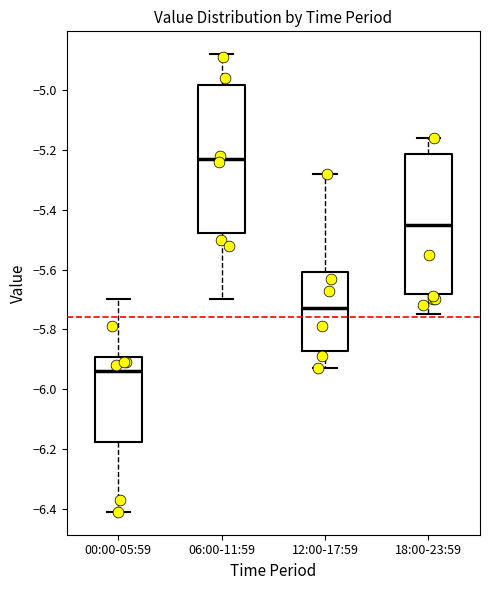

Comparing the boxes themselves (not the whiskers), which one is the tallest?

06:00-11:59